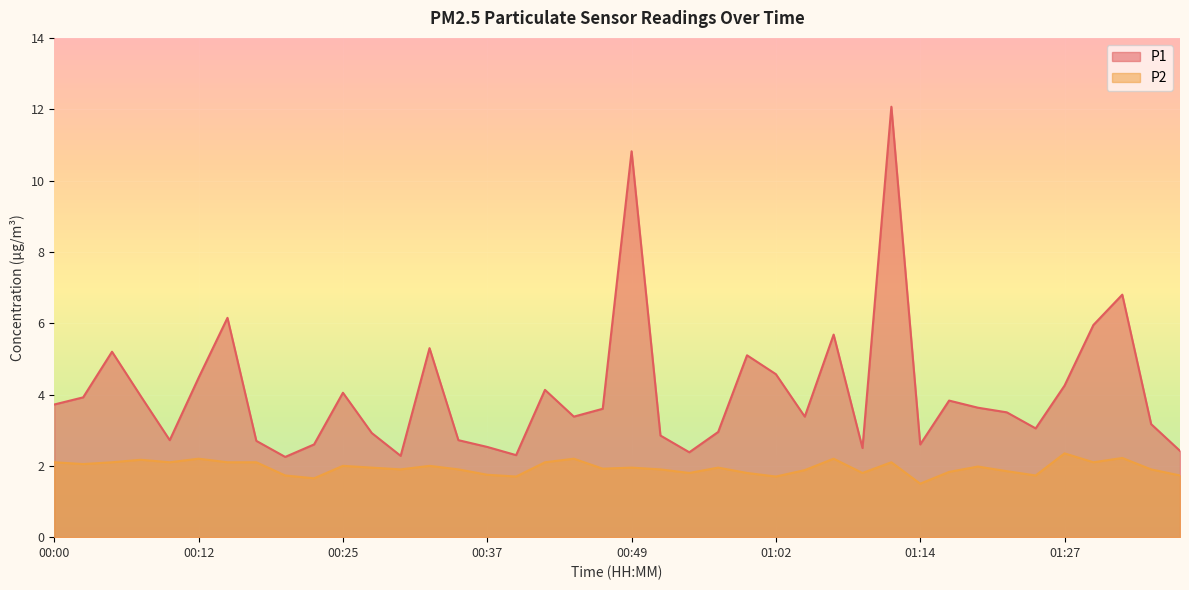

Where does the P1 series first go above 3?

00:00